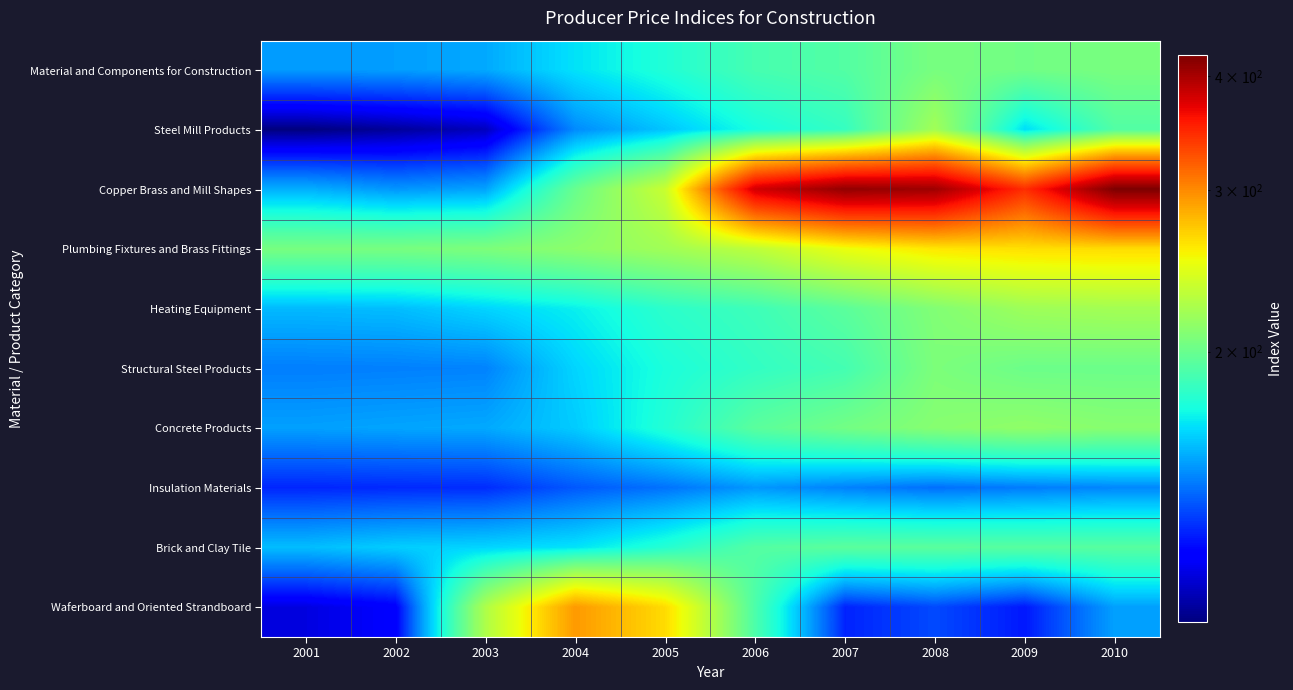

What is the smallest value displayed?

101.3